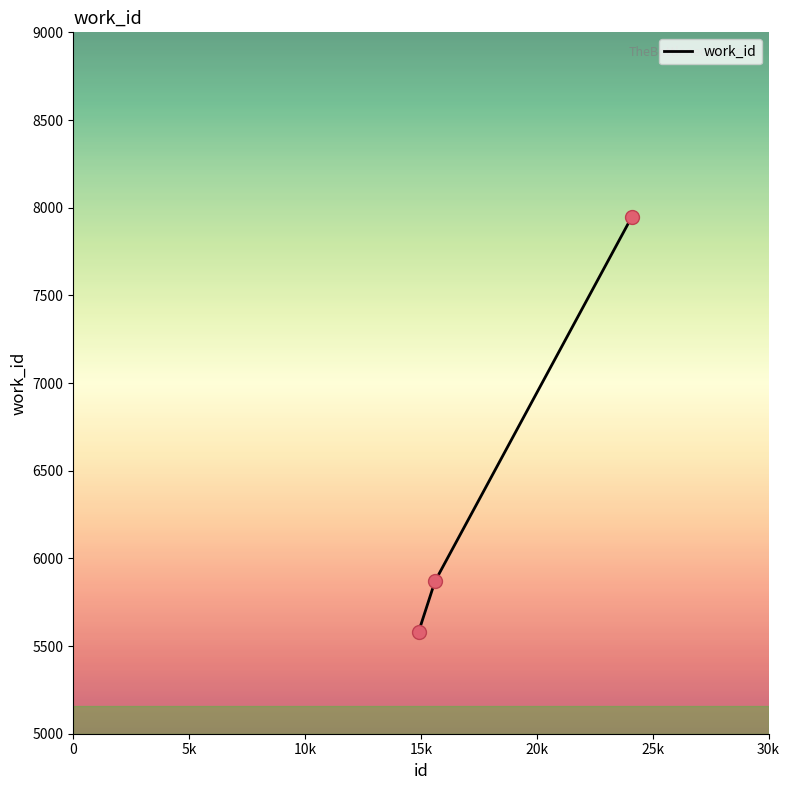

What is the sum of all values?

19395